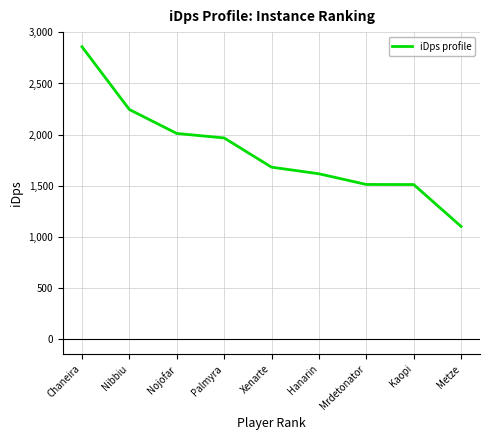

What is the change in value from Nibbiu to Kaopi?

-732.7